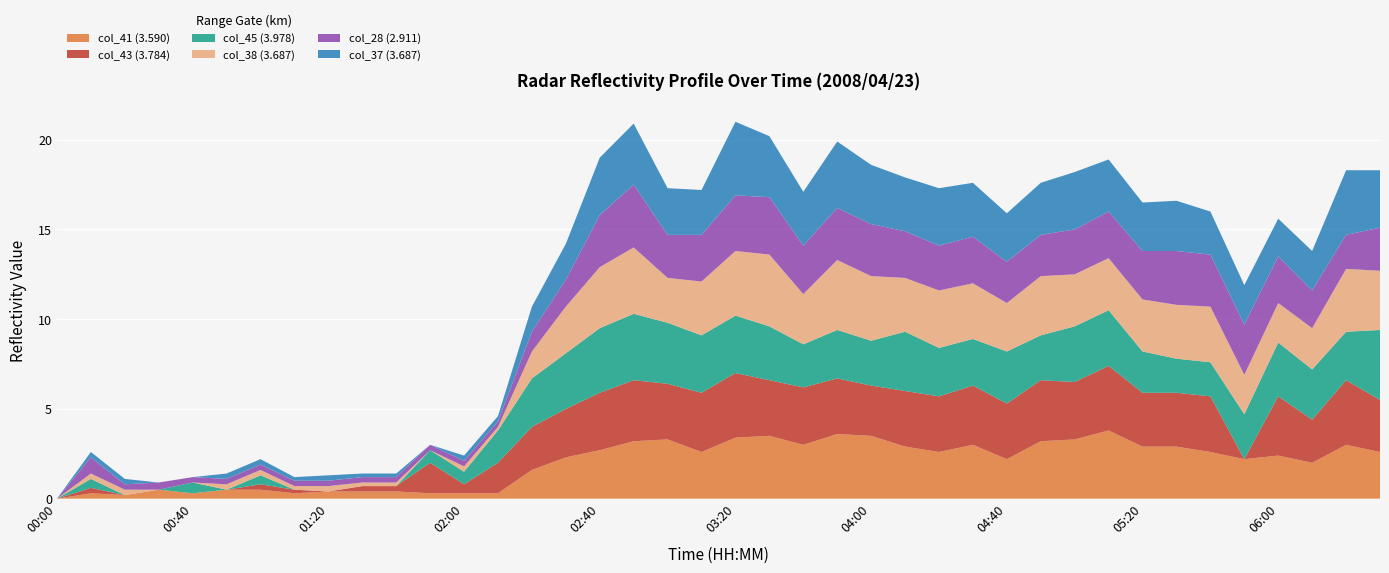

Reading left to right, transcribe all the data shown in this chart.

col_41 (3.590): 999.0	0.3	0.2	0.5	0.3	0.5	0.5	0.3	0.4	0.4	0.4	0.3	0.3	0.3	1.6	2.3	2.7	3.2	3.3	2.6	3.4	3.5	3.0	3.6	3.5	2.9	2.6	3.0	2.2	3.2	3.3	3.8	2.9	2.9	2.6	2.2	2.4	2.0	3.0	2.6
col_43 (3.784): 999.0	0.3	999.0	999.0	999.0	999.0	0.3	0.2	999.0	0.3	0.3	1.7	0.5	1.7	2.4	2.7	3.2	3.4	3.1	3.3	3.6	3.1	3.2	3.1	2.8	3.1	3.1	3.3	3.1	3.4	3.2	3.6	3.0	3.0	3.1	999.0	3.3	2.4	3.6	2.9
col_45 (3.978): 999.0	0.5	999.0	999.0	0.6	999.0	0.5	999.0	999.0	999.0	999.0	0.7	0.7	1.8	2.7	3.1	3.6	3.7	3.4	3.2	3.2	3.0	2.4	2.7	2.5	3.3	2.7	2.6	2.9	2.5	3.1	3.1	2.3	1.9	1.9	2.5	3.0	2.8	2.7	3.9
col_38 (3.687): 999.0	0.3	0.3	999.0	999.0	0.3	0.3	0.2	0.3	0.2	0.2	999.0	0.3	0.2	1.5	2.6	3.4	3.7	2.5	3.0	3.6	4.0	2.8	3.9	3.6	3.0	3.2	3.1	2.7	3.3	2.9	2.9	2.9	3.0	3.1	2.2	2.2	2.3	3.5	3.3
col_28 (2.911): 999.0	0.9	0.3	0.4	0.3	0.3	0.3	0.3	0.3	0.3	0.3	0.3	0.3	0.3	1.1	1.5	2.9	3.5	2.4	2.6	3.1	3.2	2.7	2.9	2.9	2.6	2.5	2.6	2.3	2.3	2.5	2.6	2.7	3.0	2.9	2.8	2.6	2.1	1.9	2.4
col_37 (3.687): 999.0	0.3	0.3	999.0	999.0	0.3	0.3	0.2	0.3	0.2	0.2	999.0	0.3	0.3	1.4	2.0	3.2	3.4	2.6	2.5	4.1	3.4	3.0	3.7	3.3	3.0	3.2	3.0	2.7	2.9	3.2	2.9	2.7	2.8	2.4	2.2	2.1	2.2	3.6	3.2